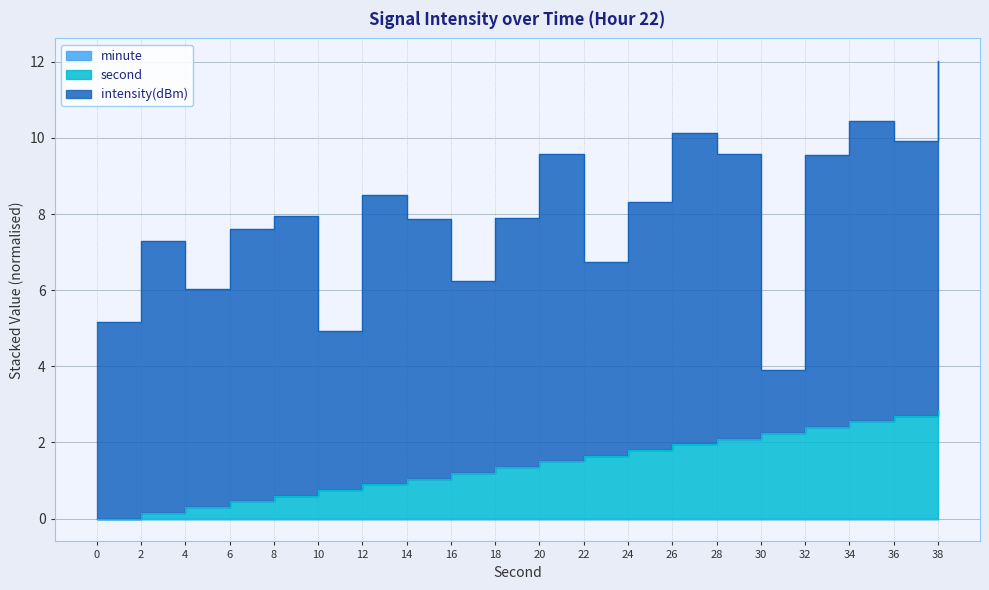

Reading left to right, list all the values displayed in this chart.

0=-130.2	2=-132.1	4=-130.7	6=-132.2	8=-132.3	10=-129.2	12=-132.6	14=-131.8	16=-130.0	18=-131.5	20=-133.1	22=-130.1	24=-131.5	26=-133.2	28=-132.5	30=-126.6	32=-132.1	34=-132.9	36=-132.2	38=-134.2